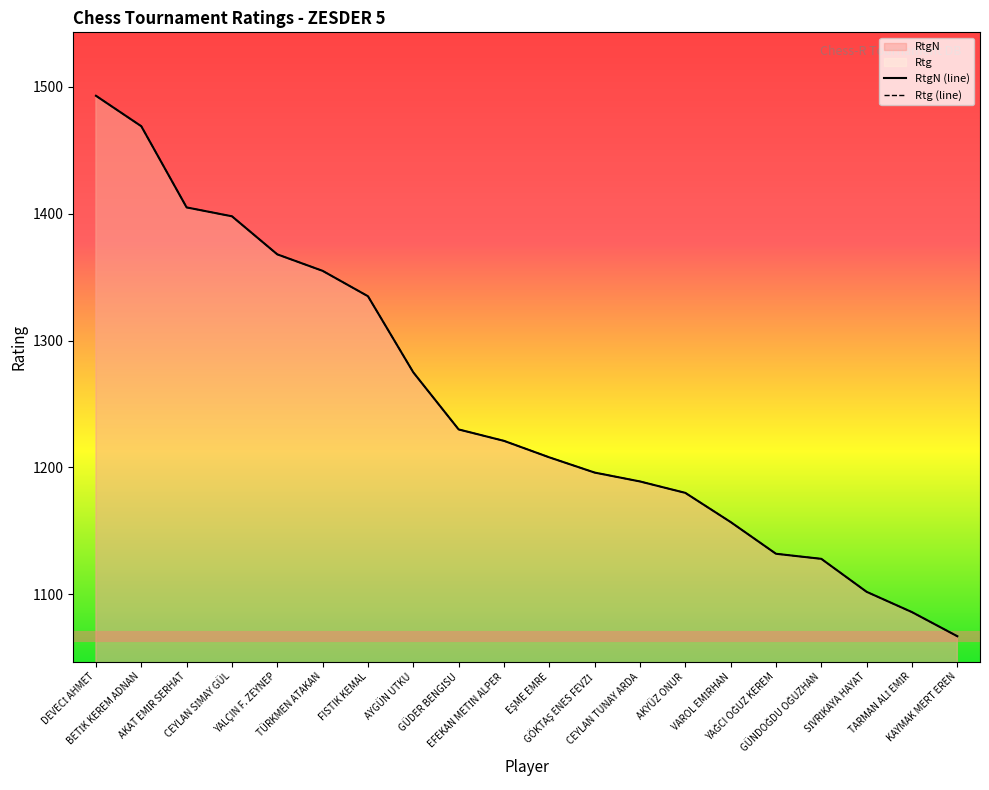

At which category is the sum across all series the highest?

DEVECİ AHMET